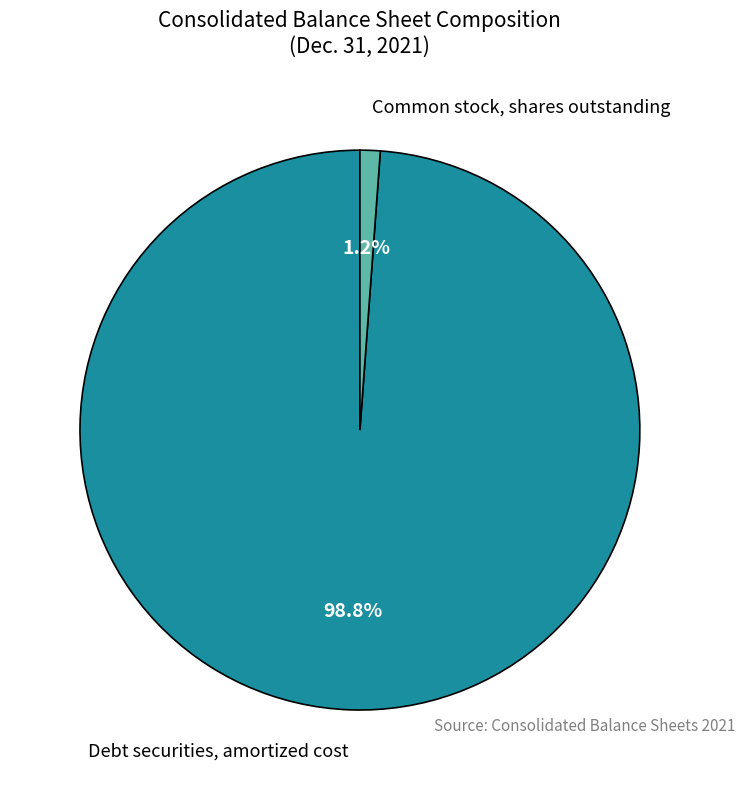

Does Debt securities, amortized cost account for over 50% of the chart?

Yes